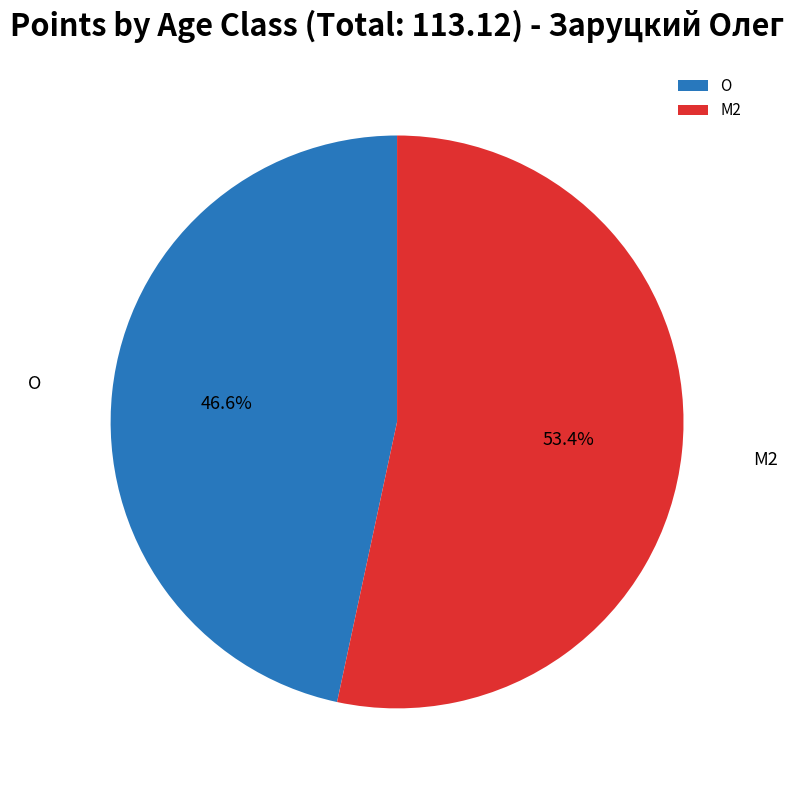

How many slices are in this pie chart?

2